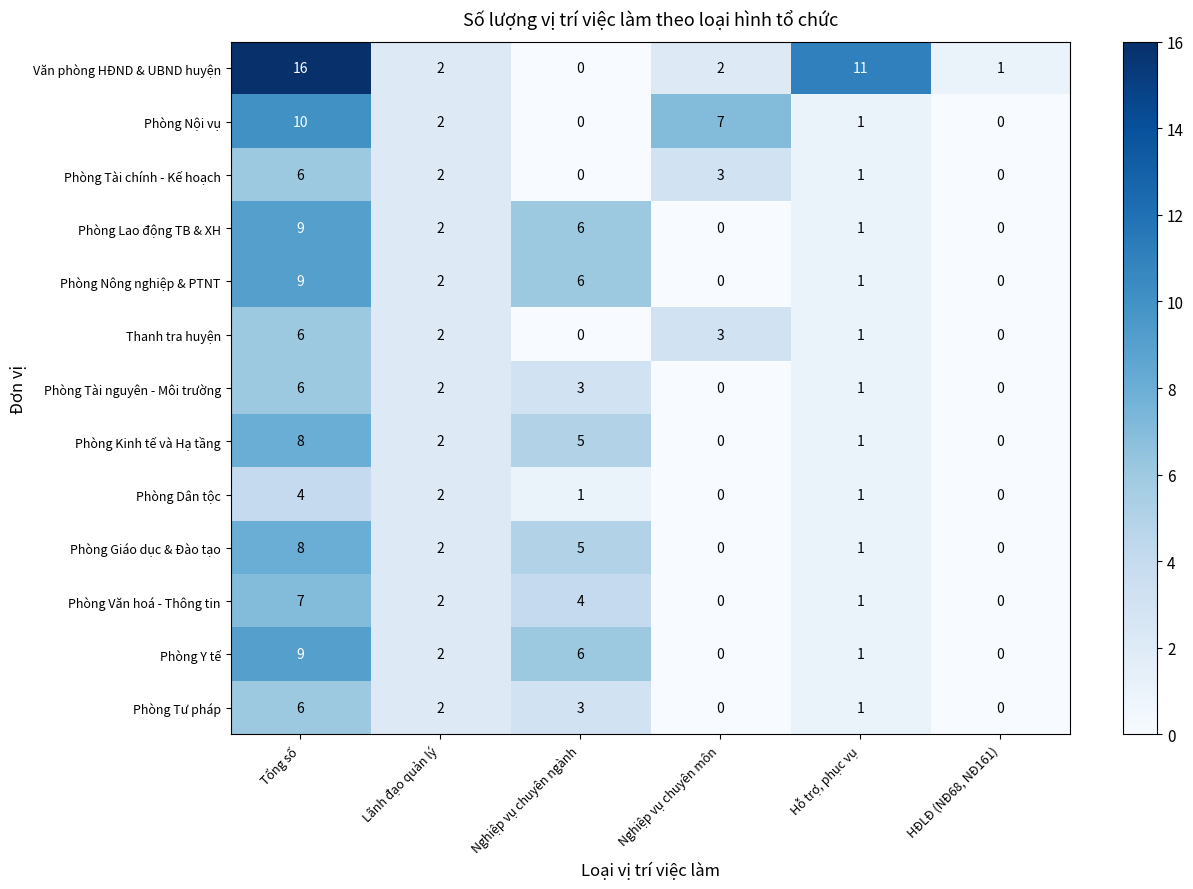

How many categories are shown in the chart?

6